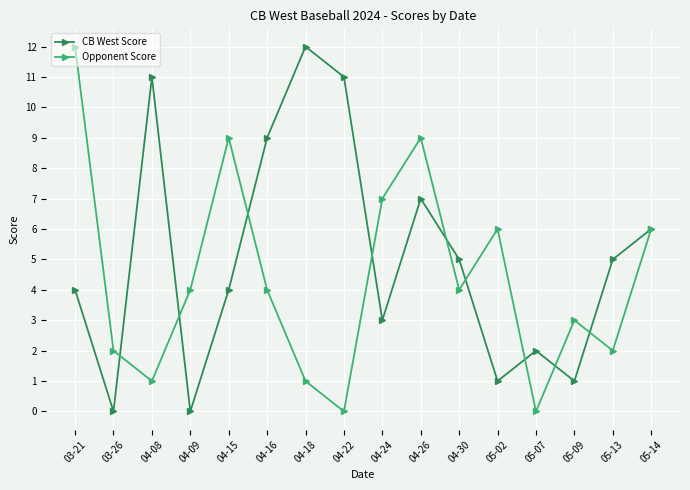

What is the label of the 15th point from the left?

05-13